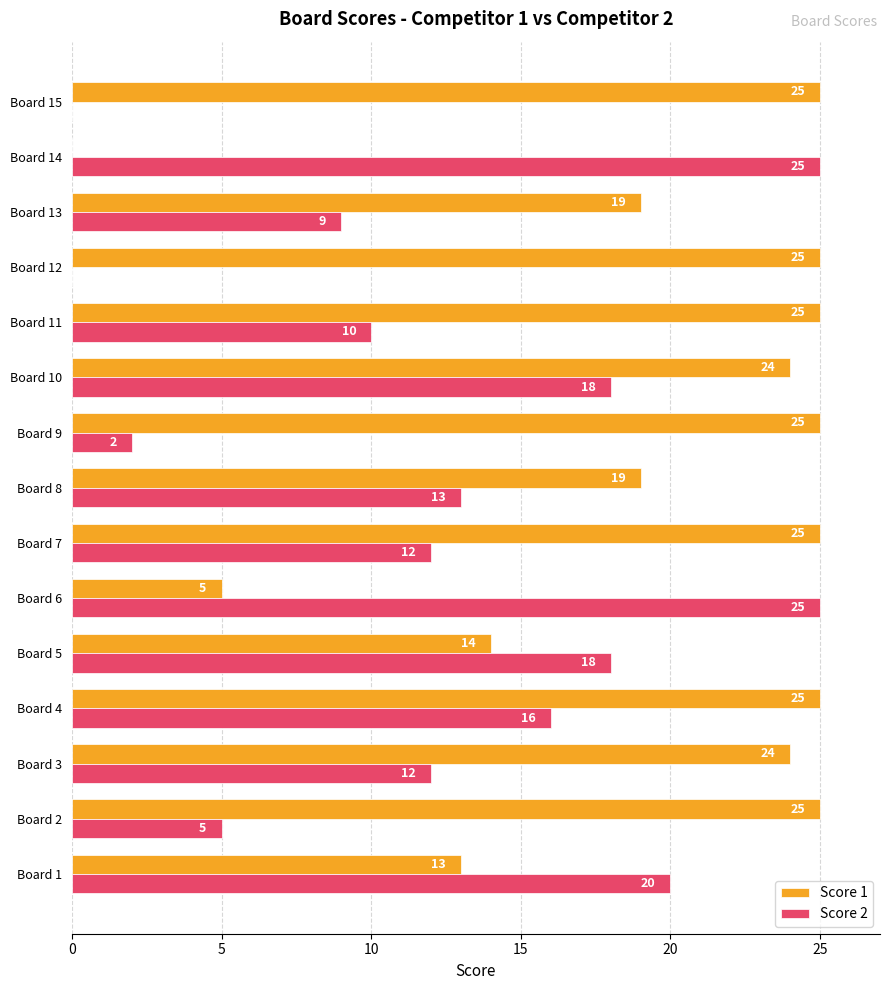

What is the sum of all Score 2 values?

185